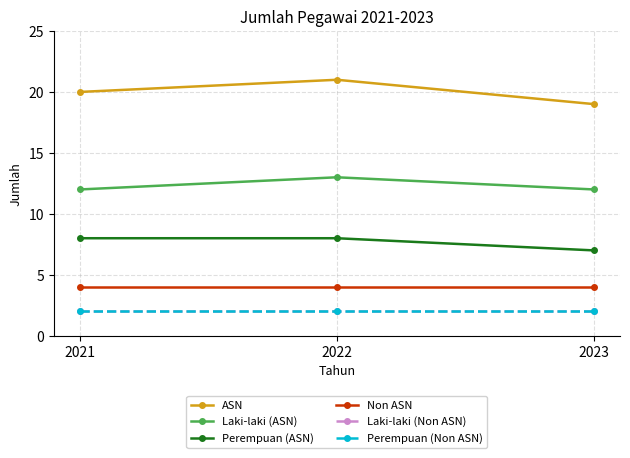

Is it true that ASN equals 12 at 2023?

False